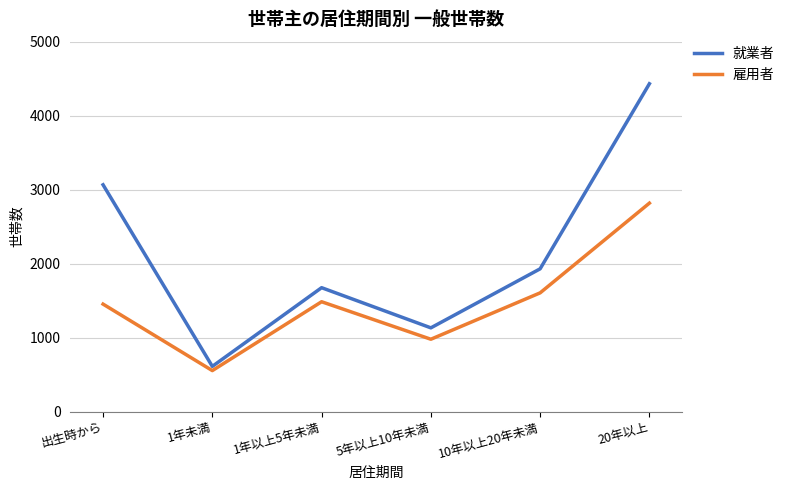

Which series changed the most between 1年以上5年未満 and 10年以上20年未満?

就業者